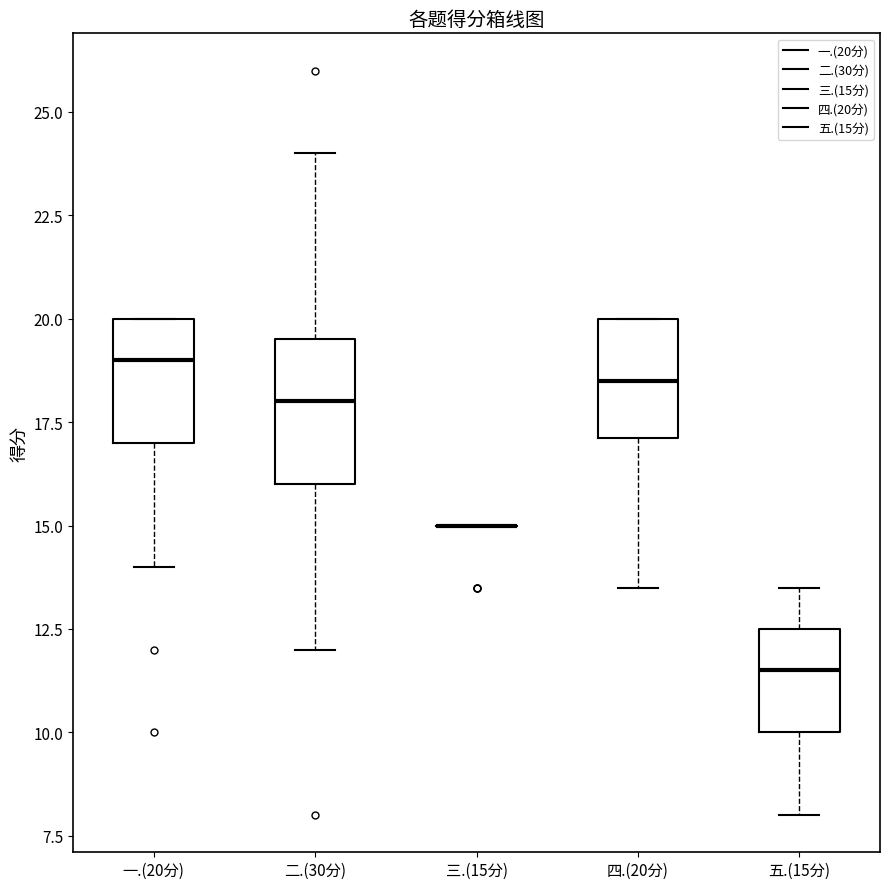

Reading left to right, read every box against the y-axis: the position of its median line, the range the box covers, and the ends of its whiskers. The values are not printed on the chart, so give them approximately, as read against the axis.

一.(20分): median 19.0, box 17.0 to 20.0, whiskers 14.0 to 20.0
二.(30分): median 18.0, box 16.0 to 19.5, whiskers 12.0 to 24.0
三.(15分): box collapsed to a line at 15.0, whiskers 15.0 to 15.0
四.(20分): median 18.5, box 17.0 to 20.0, whiskers 13.5 to 20.0
五.(15分): median 11.5, box 10.0 to 12.5, whiskers 8.0 to 13.5